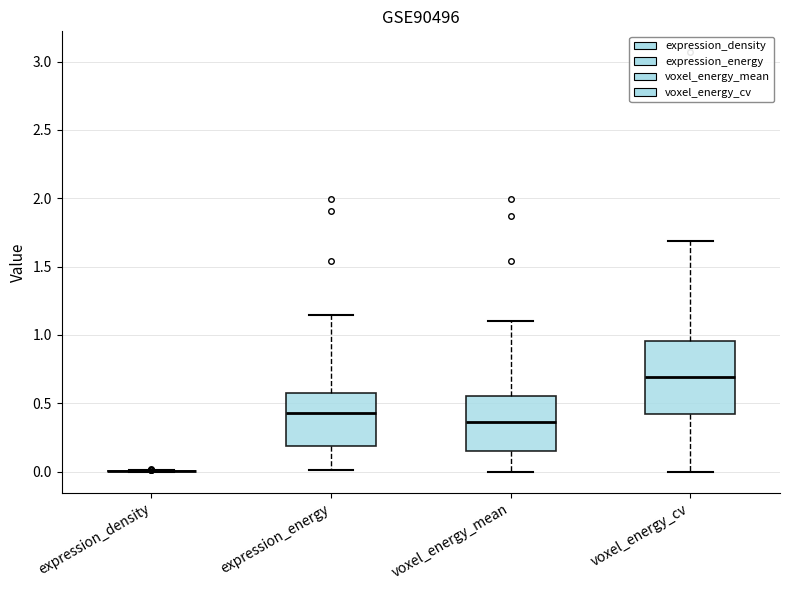

Reading left to right, transcribe this box plot: for each box, give where its median line is, the range the box spans, and where its two whiskers end, as read against the y-axis. The values are not printed on the chart, so give them approximately, as read against the axis.

expression_density: box collapsed to a line at 0.00, whiskers 0.00 to 0.00
expression_energy: median 0.45, box 0.20 to 0.55, whiskers 0.00 to 1.15
voxel_energy_mean: median 0.35, box 0.15 to 0.55, whiskers 0.00 to 1.10
voxel_energy_cv: median 0.70, box 0.40 to 0.95, whiskers 0.00 to 1.70